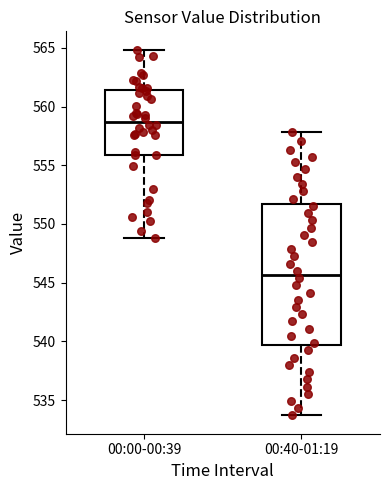

Reading left to right, read every box against the y-axis: the position of its median line, the range the box covers, and the ends of its whiskers. The values are not printed on the chart, so give them approximately, as read against the axis.

00:00-00:39: median 558.5, box 556.0 to 561.5, whiskers 549.0 to 565.0
00:40-01:19: median 545.5, box 539.5 to 551.5, whiskers 533.5 to 558.0